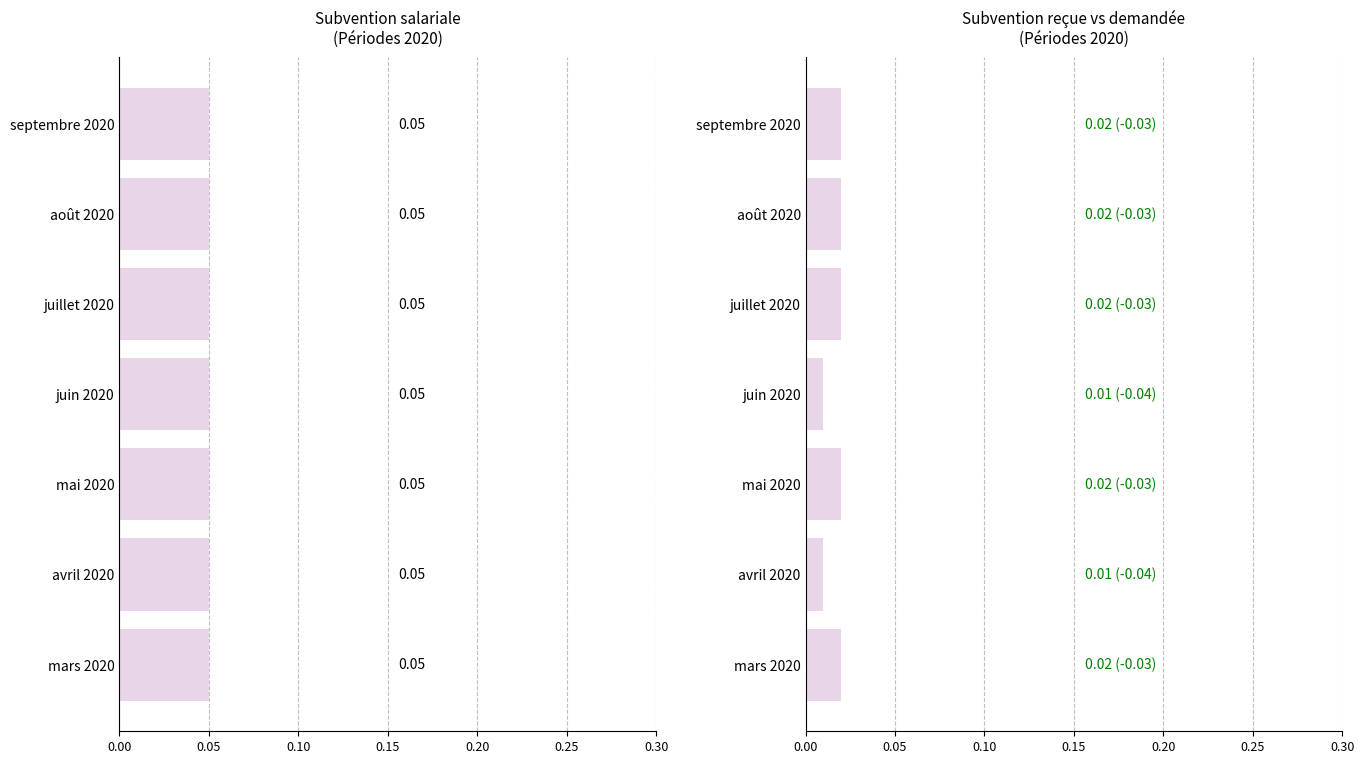

How many bars are there in each group?

2